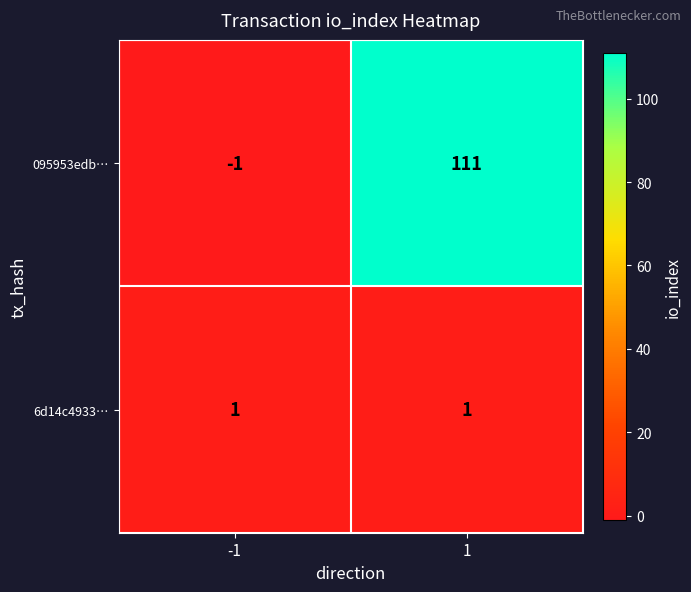

What is the sum of all 095953edb… values?

110